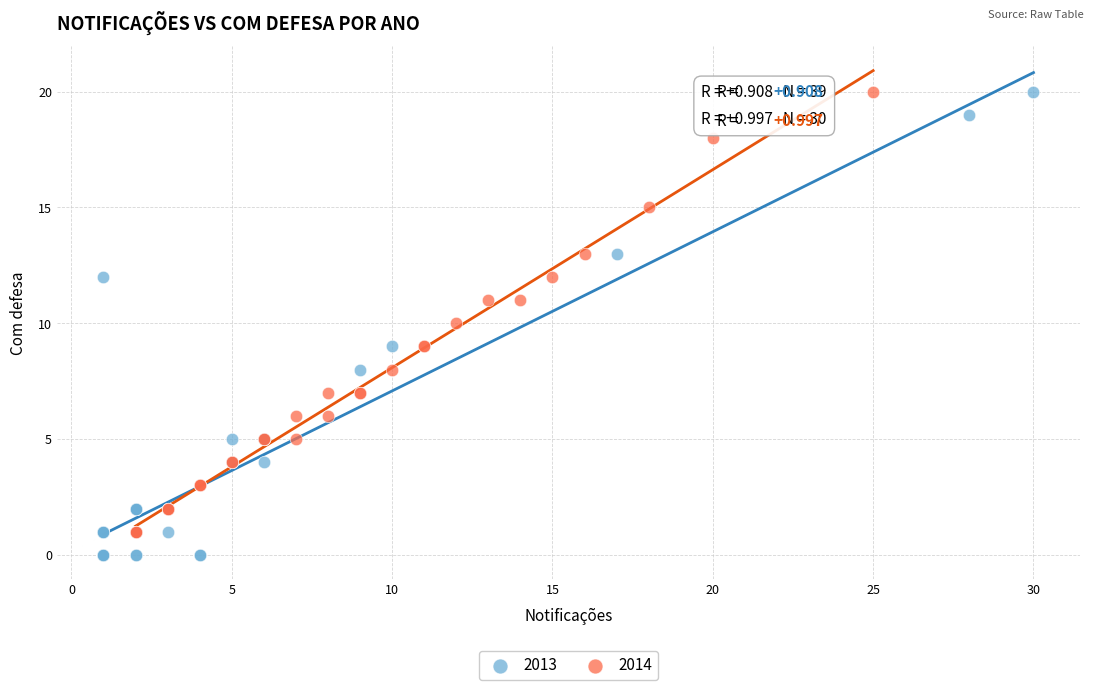

Which series reaches the minimum Y coordinate?

2013